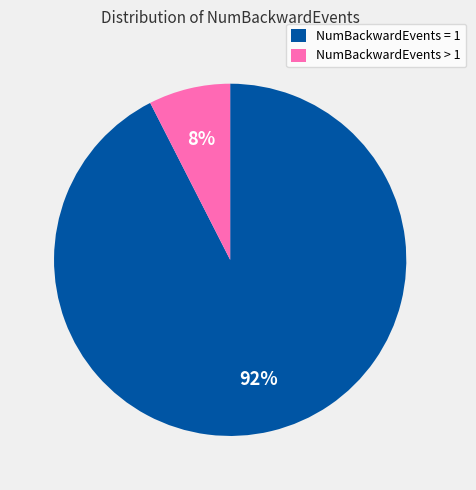

To the nearest percent, what is the average slice percentage?

50%